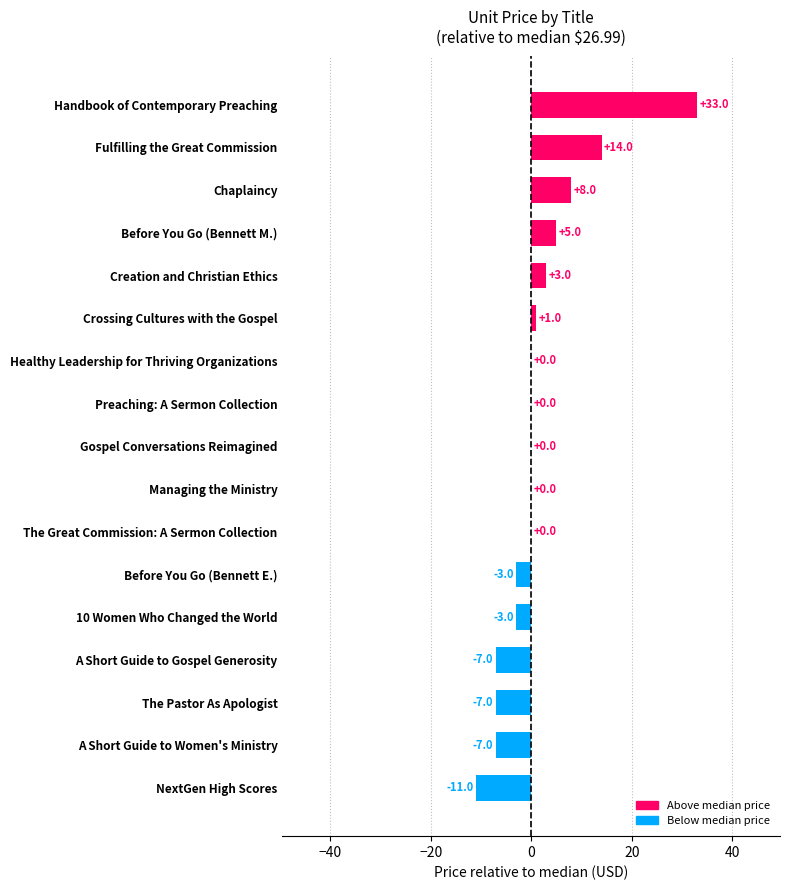

What is the change in value from The Great Commission: A Sermon Collection to Before You Go (Bennett E.)?

-3.0